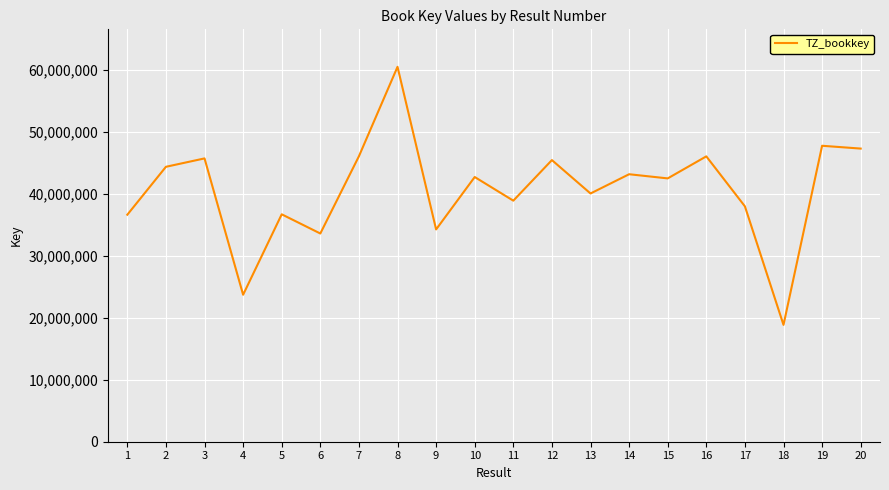

What is the difference between the maximum and minimum values?

41683576